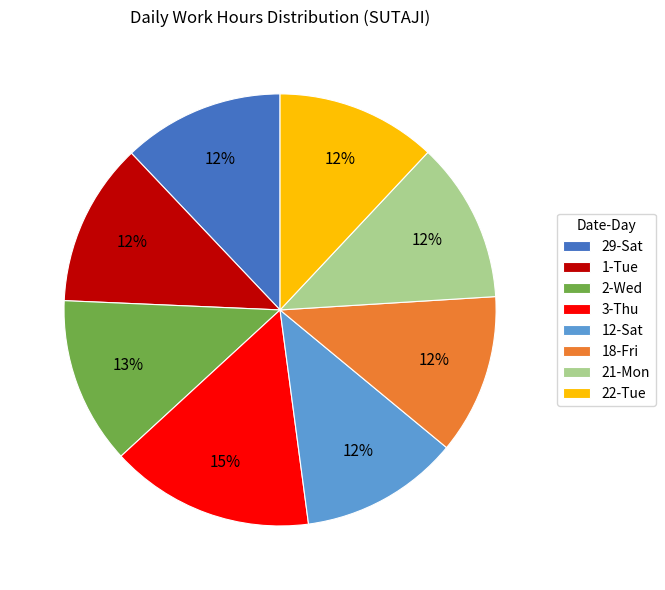

Is there any slice that represents more than half of the pie?

No